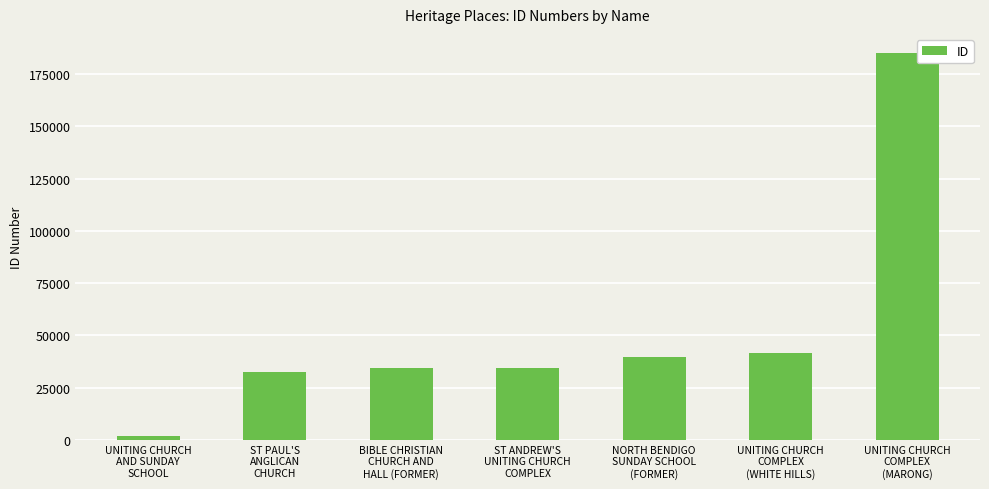

What is the sum of all values?

369448